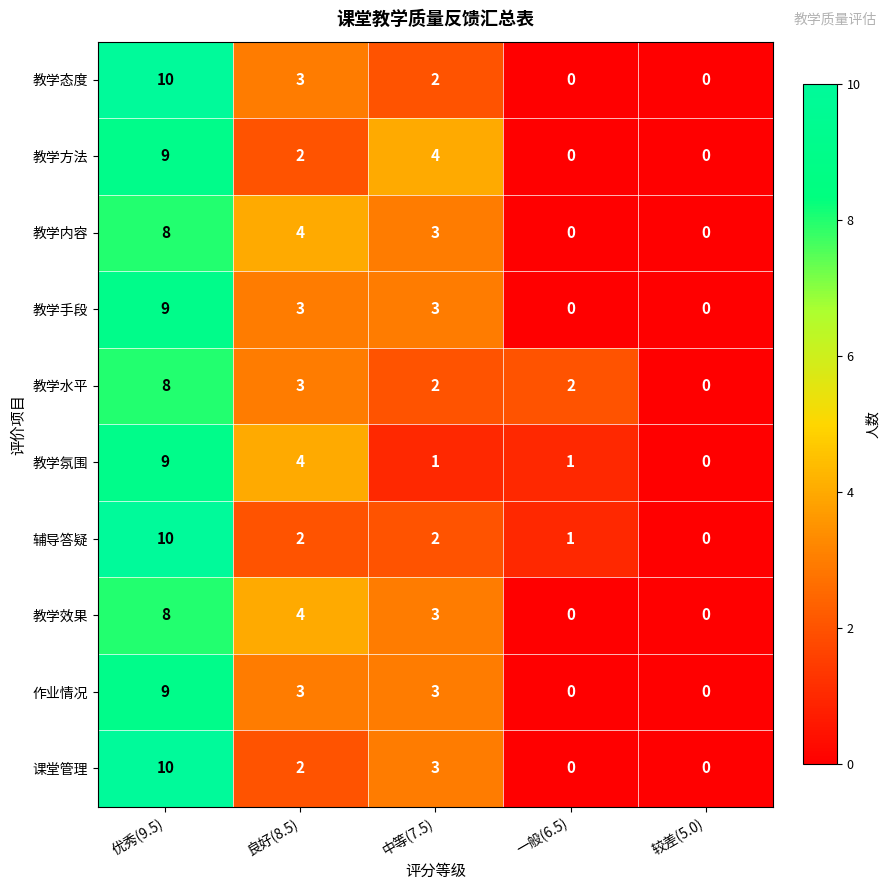

Where does the 教学水平 series first go above 2?

优秀(9.5)